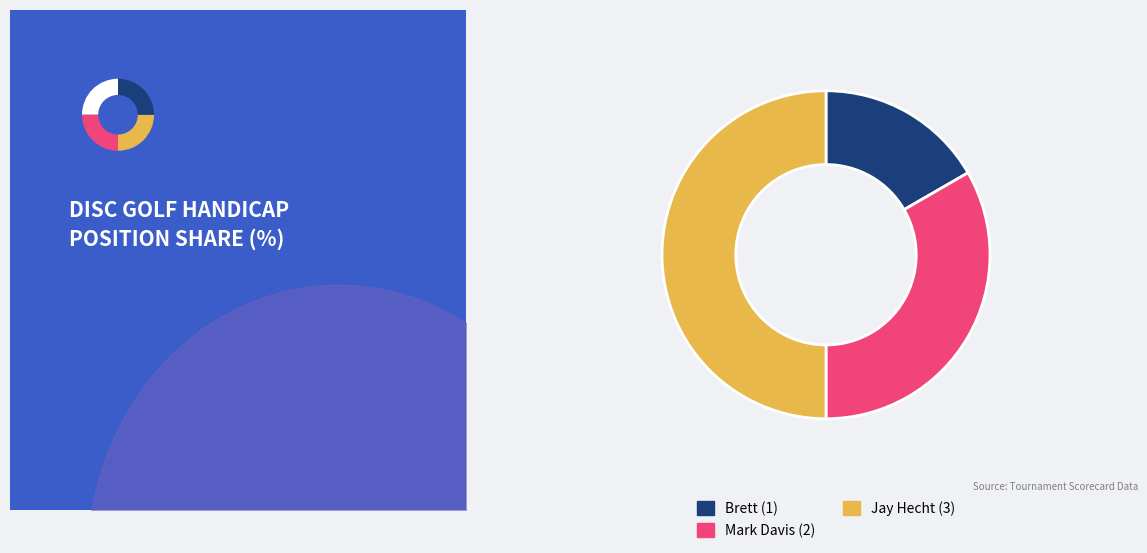

Rank the categories by value from highest to lowest.

Jay Hecht (3), Mark Davis (2), Brett (1)